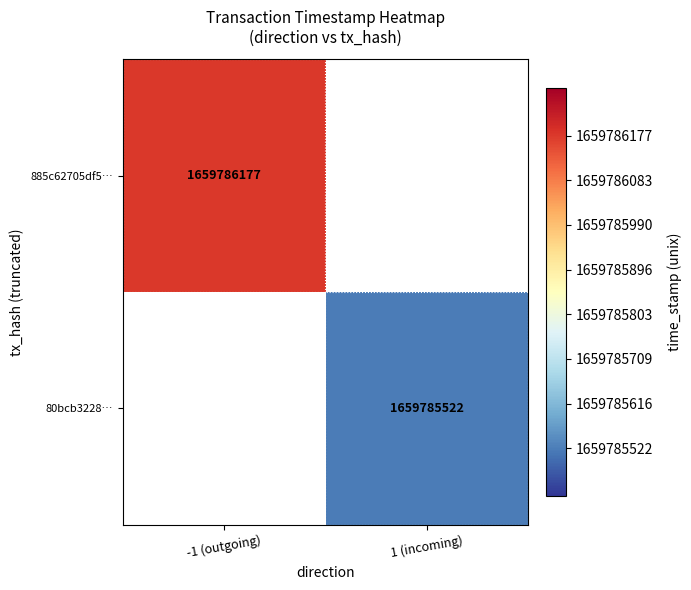

Reading right to left, list all the values displayed in this chart.

885c62705df58231052005d28ce67631d81d10f: time_stamp=1659786177	direction=-1
80bcb32287fe5052ece5dc29f26ada52cb4fea0: time_stamp=1659785522	direction=1